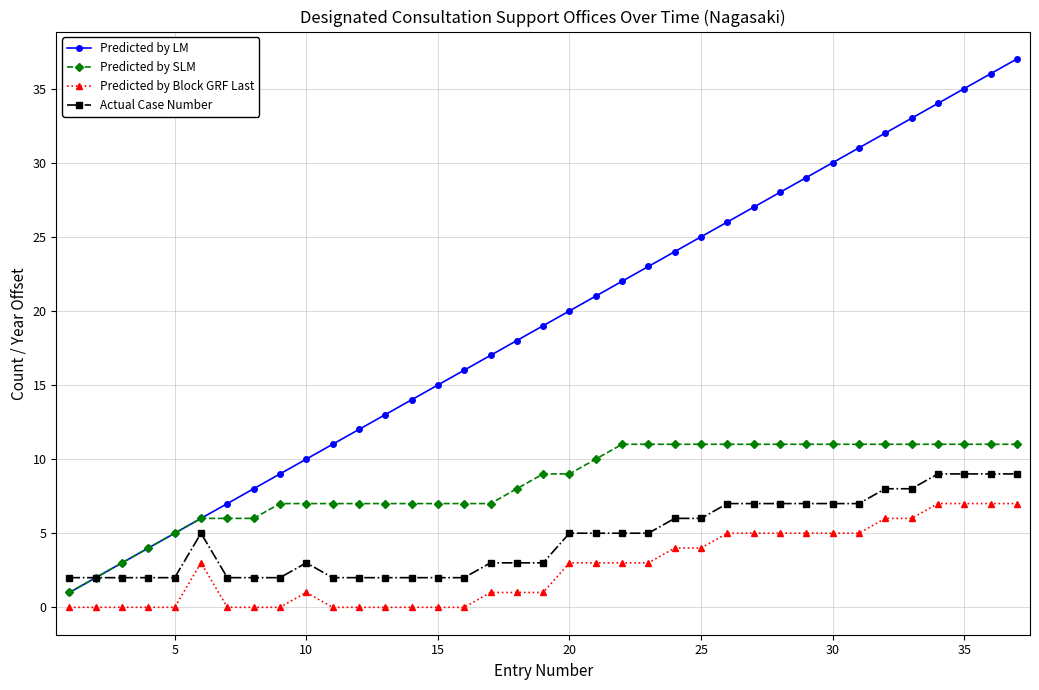

Which series has the largest total across all categories?

Predicted by LM